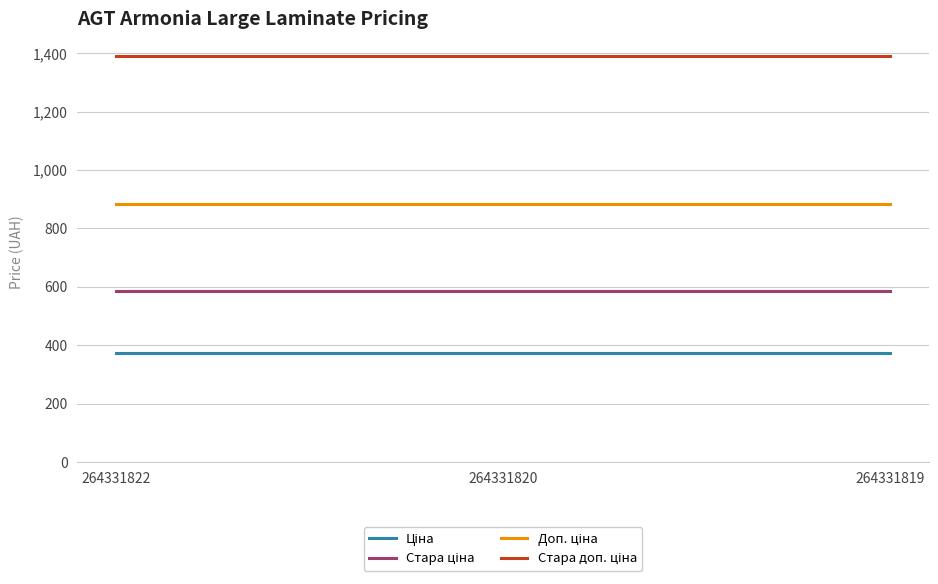

What is the difference between the highest and lowest values at 264331822?

1018.1